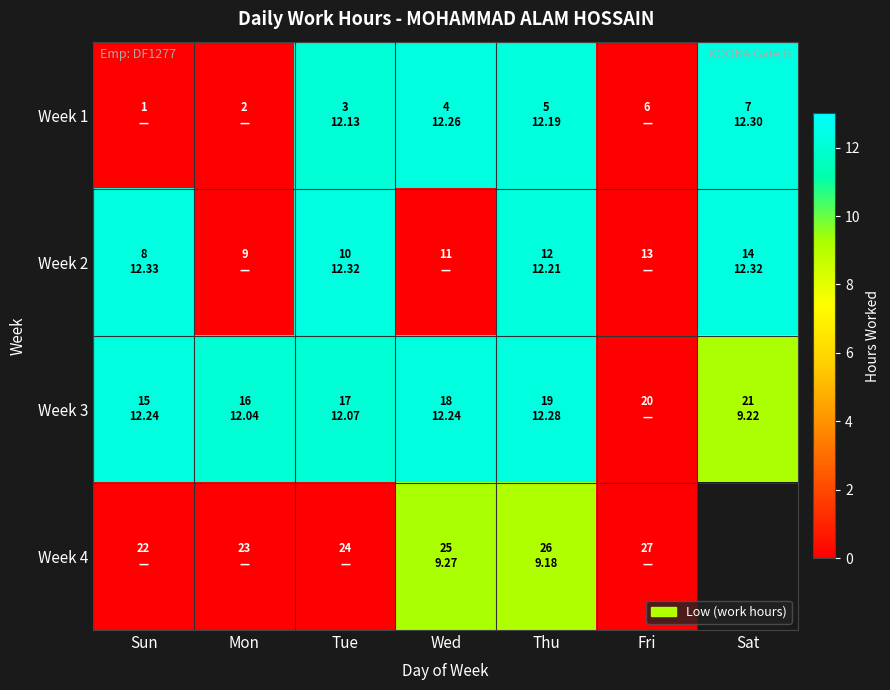

At which category does the chart reach its peak across all series?

Sun